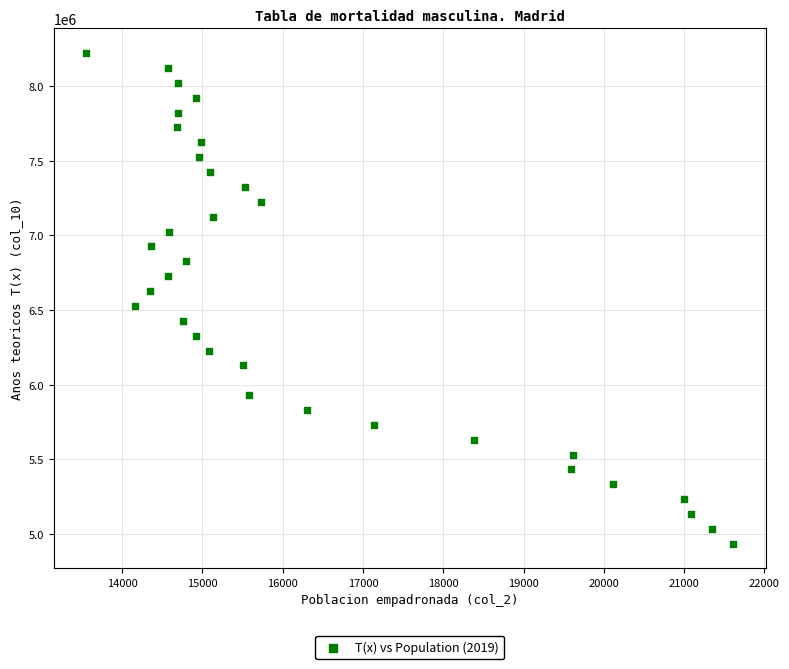

What is the range of X values (max minus min)?

8063.0